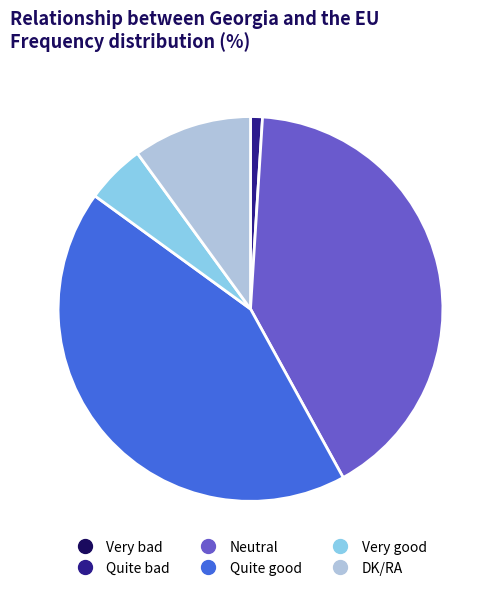

Does any single category account for the majority?

No